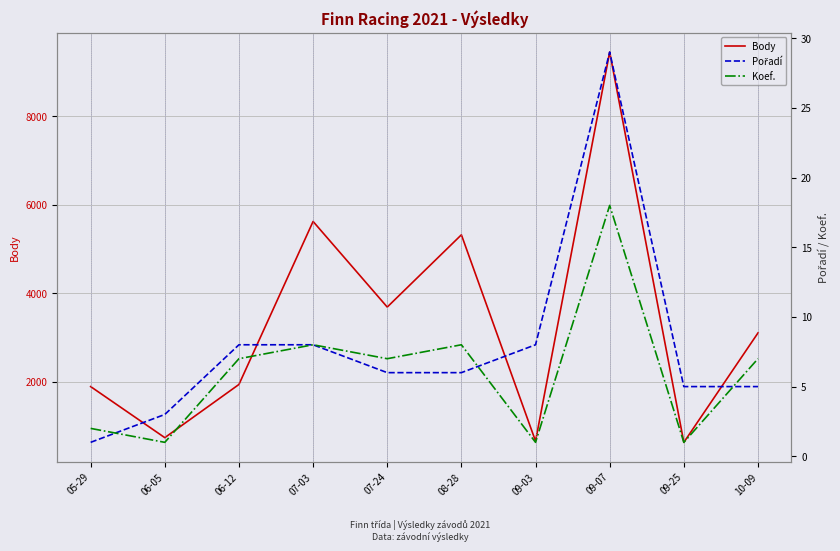

How many intersections are there between Koef. and Pořadí?

3